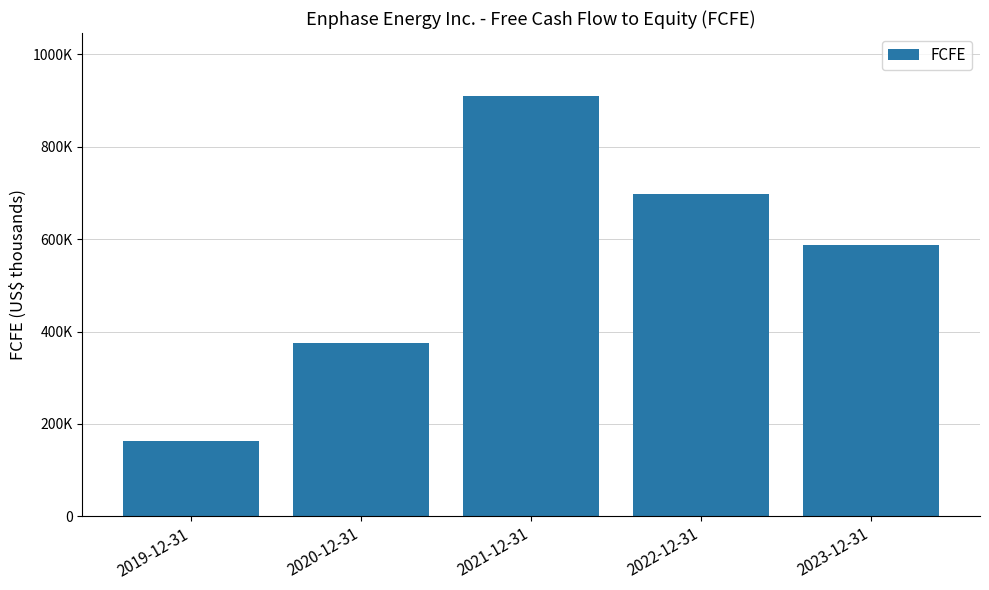

How many bars are there in total?

5